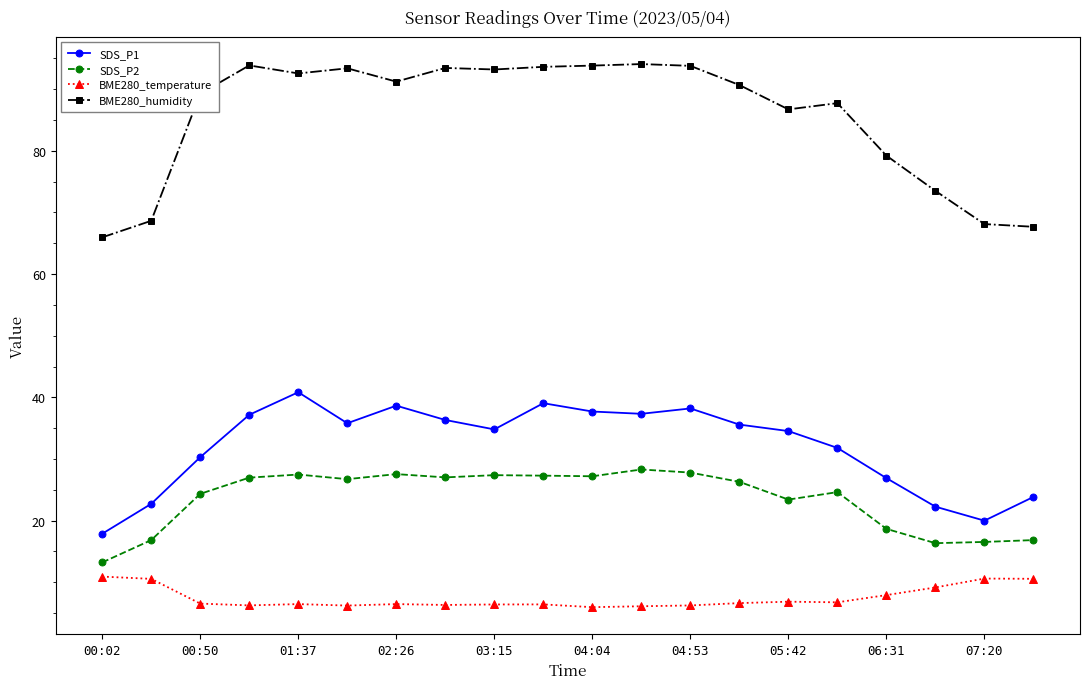

True or false: BME280_humidity and SDS_P2 cross at least once.

False